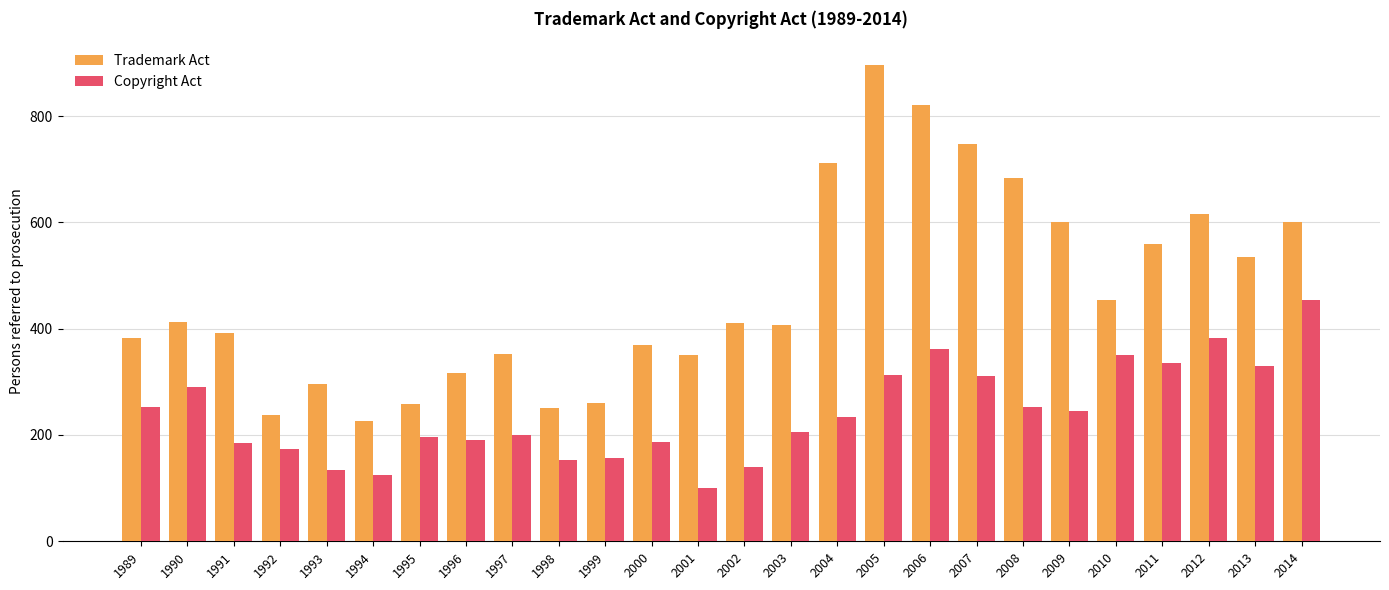

What is the difference between the maximum and minimum values in the Trademark Act series?

669